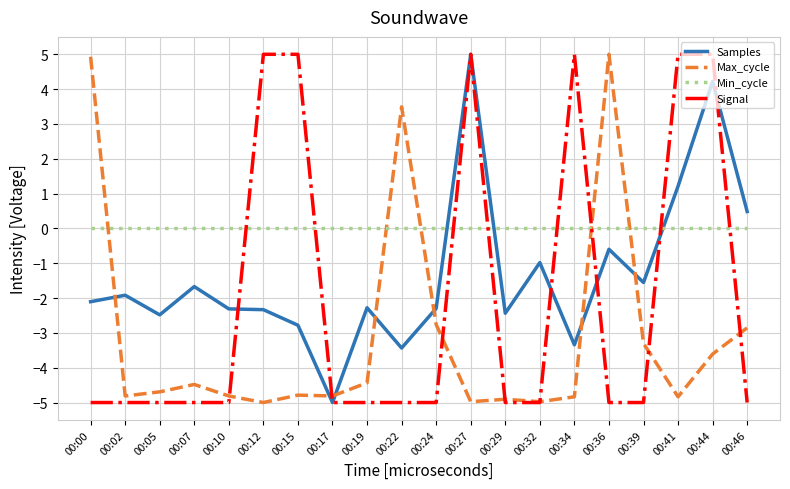

Between 00:02 and 00:05, which series saw the biggest shift?

Samples